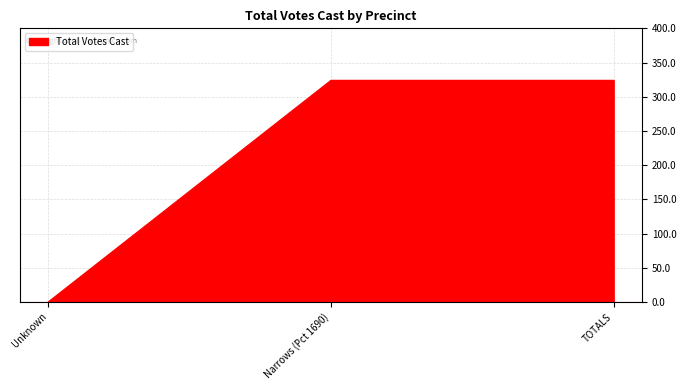

Reading right to left, list all the values displayed in this chart.

324	324	0